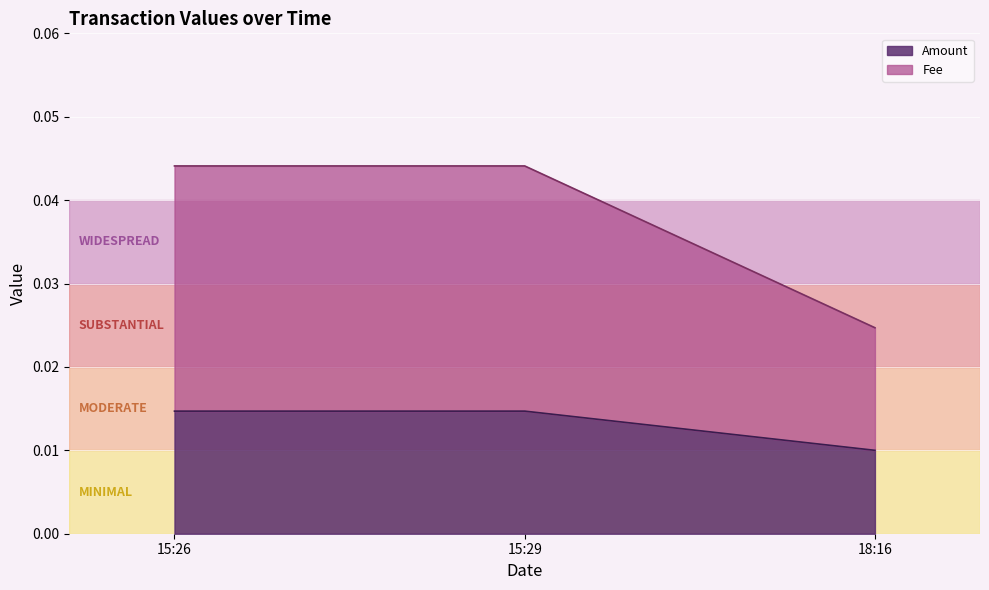

At how many categories does at least one series exceed 0?

3